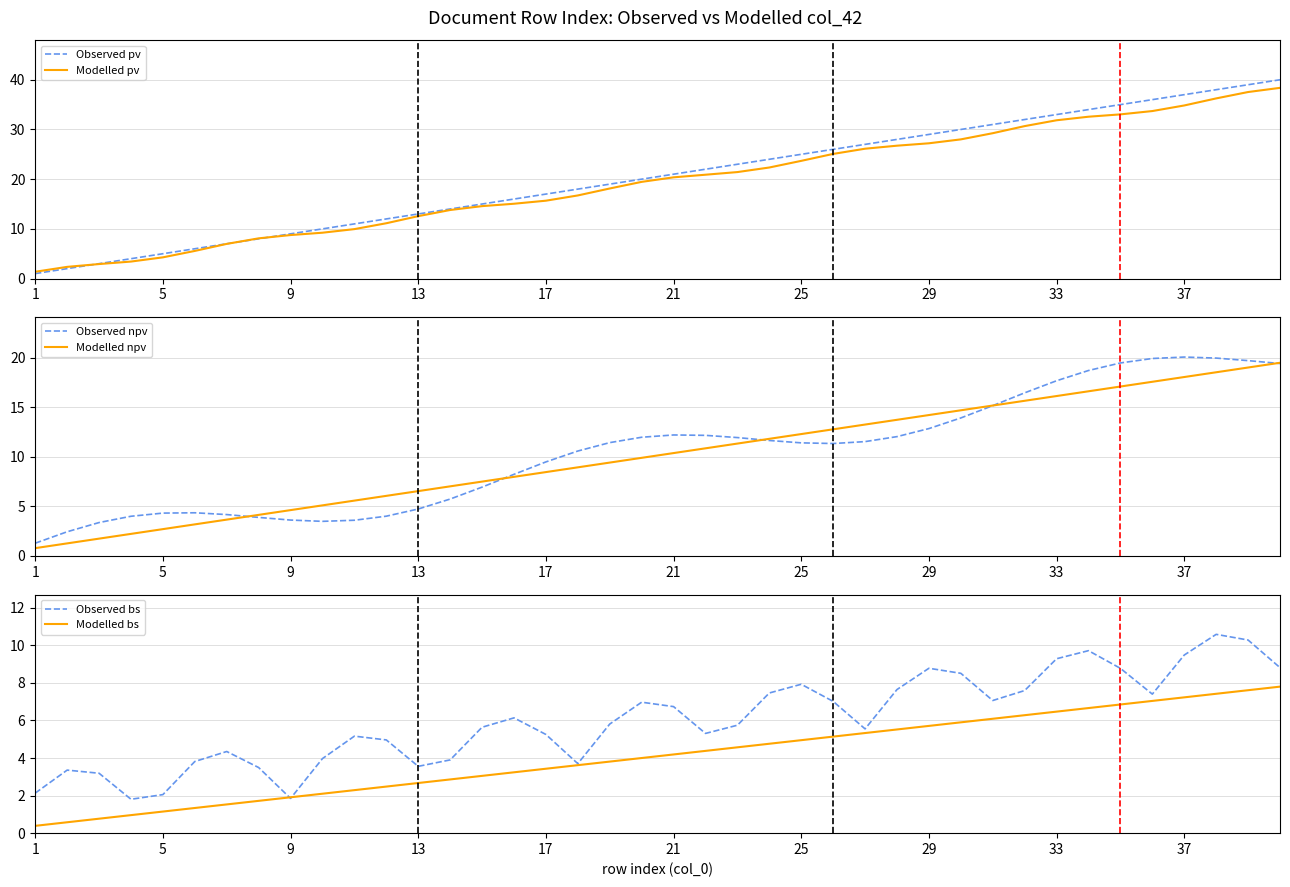

How many data points in Modelled pv are above 20?

20